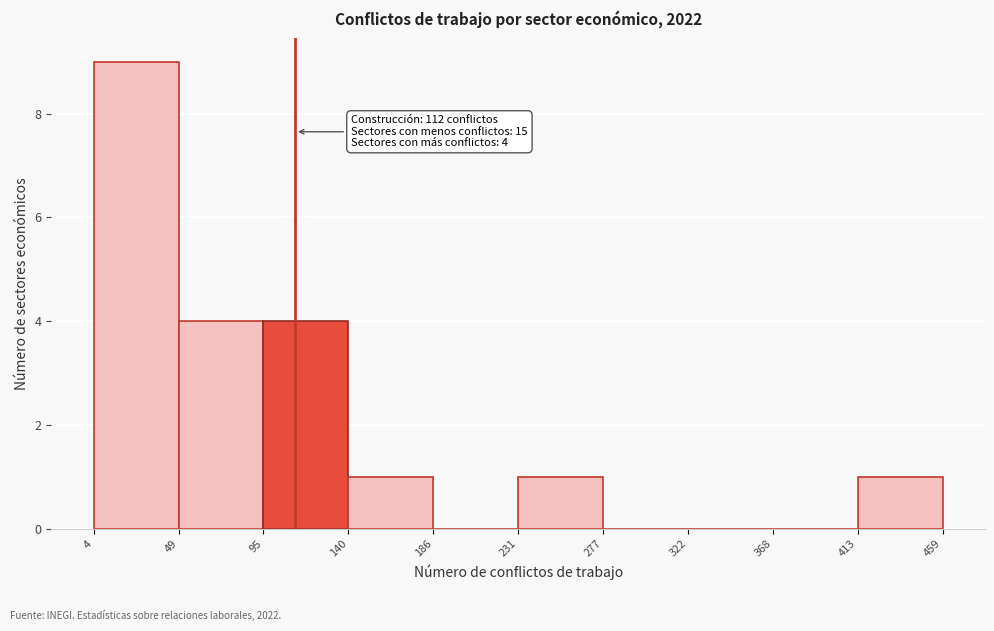

Over which range of the x-axis is the bar tallest?

4 to 49